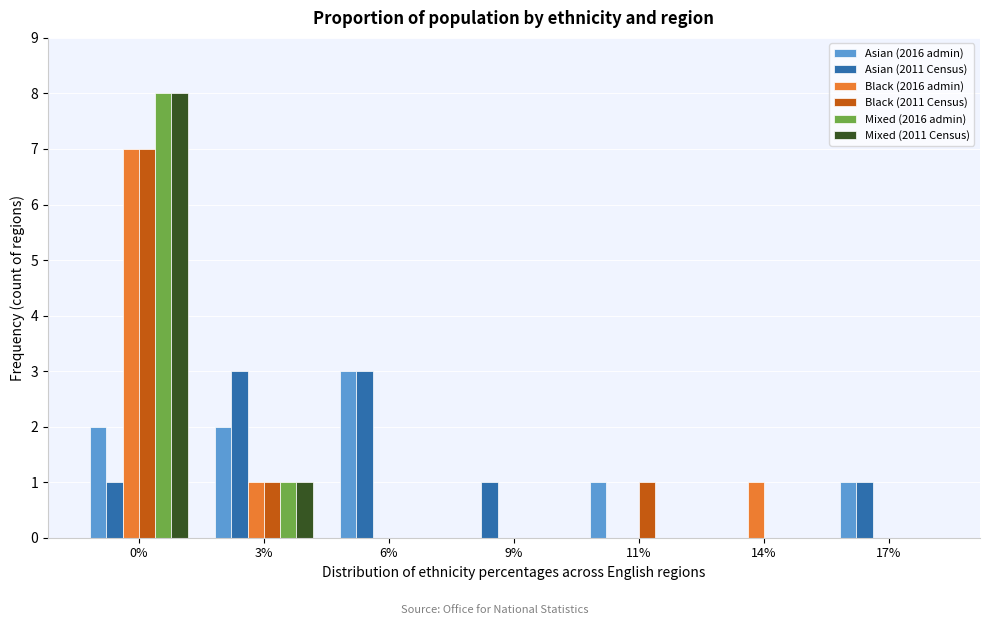

The Mixed (2011 Census) series shows 0 at 9%. True or false?

True